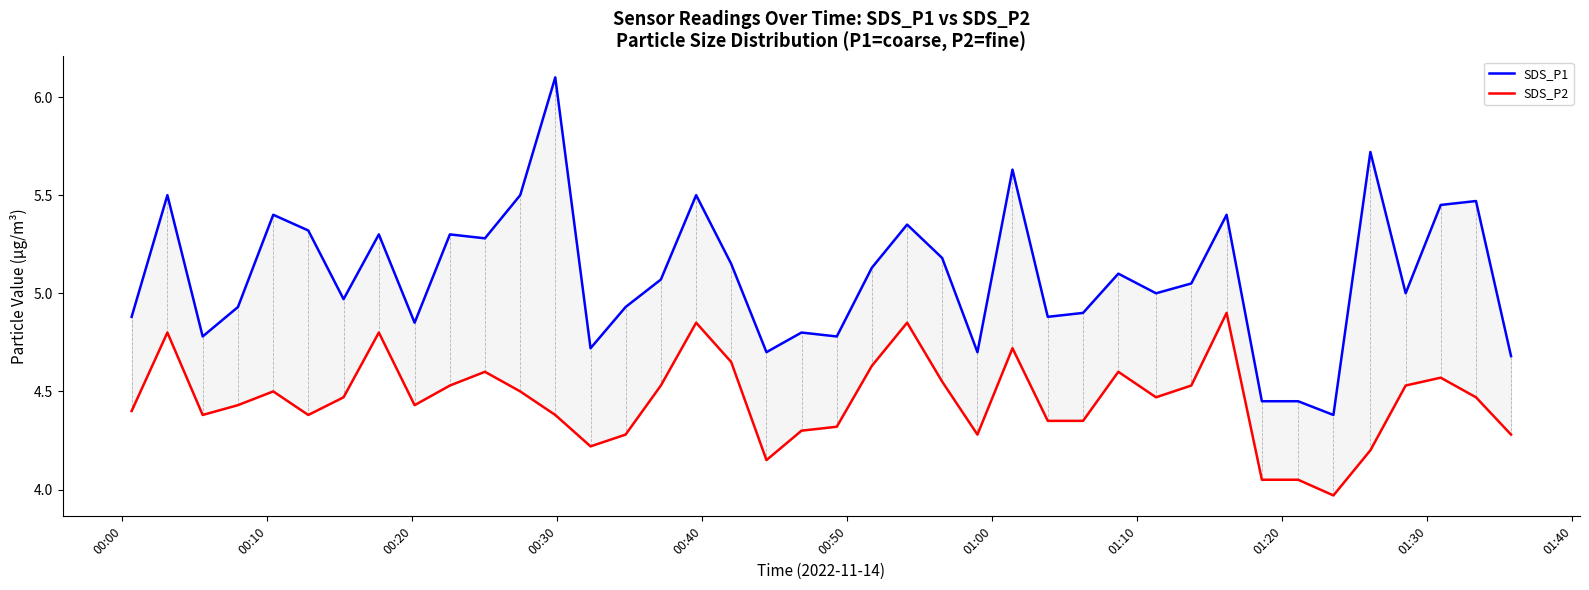

What is the difference between the maximum and minimum values in the SDS_P2 series?

0.9